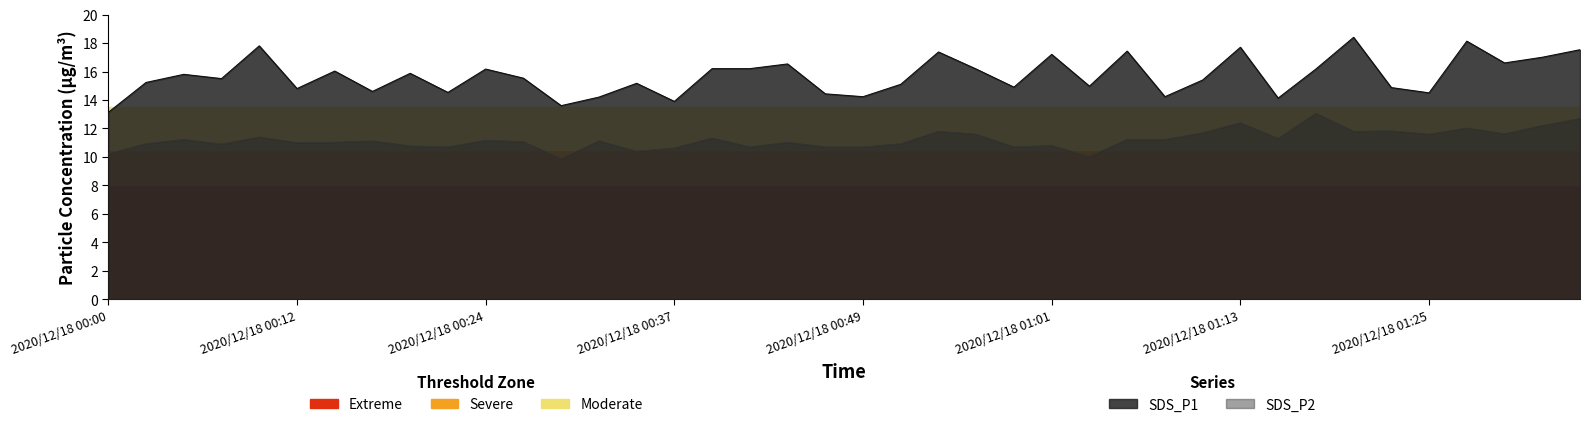

Where is the first local minimum for SDS_P1?

2020/12/18 00:07